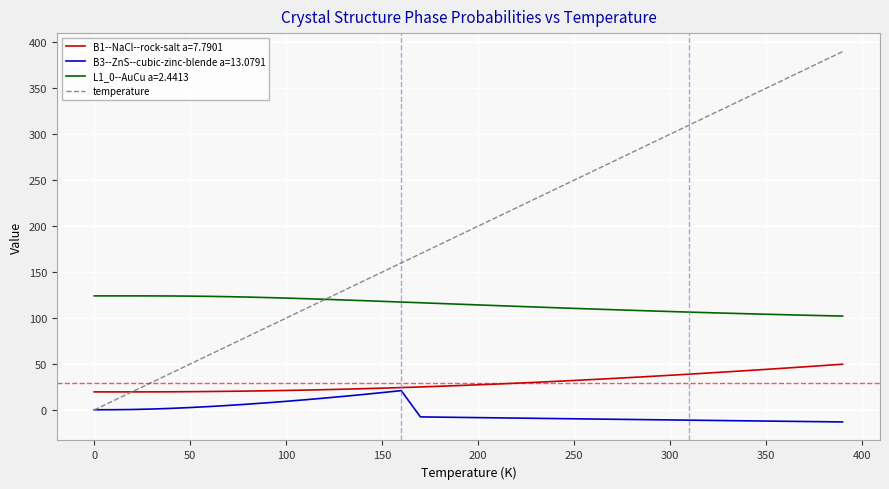

What is the minimum value shown in the chart?

-13.0